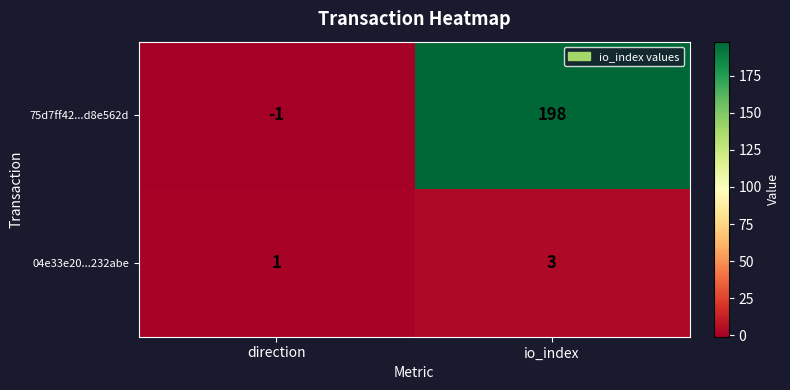

Reading right to left, what are all the values shown in this chart?

75d7ff42...d8e562d: 198	-1
04e33e20...232abe: 3	1